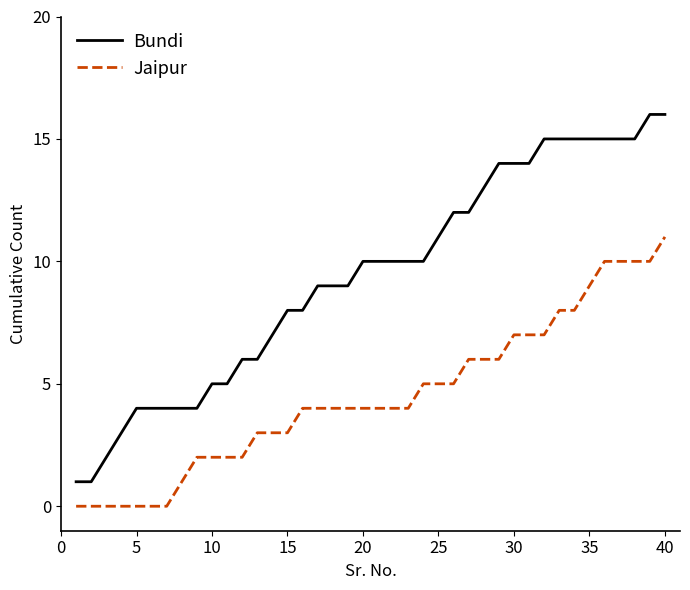

Which series has the largest total across all categories?

Bundi